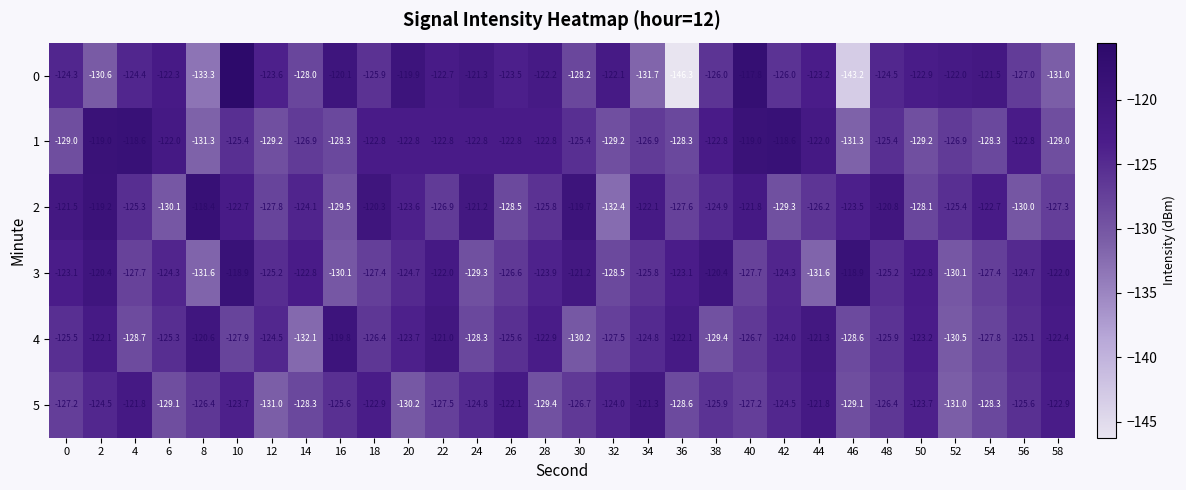

What is the highest value of the 1 series?

-118.6